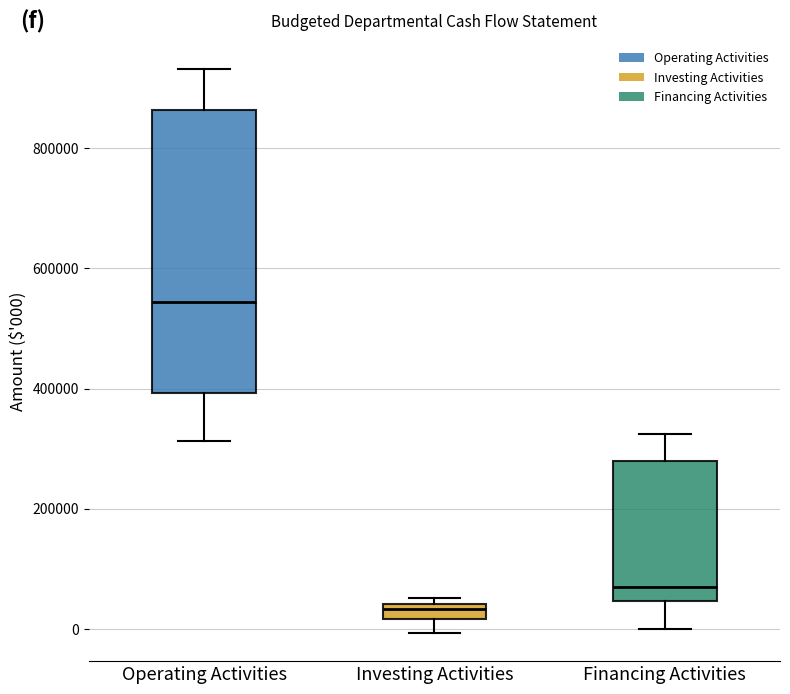

Where does the lower whisker of the box for Financing Activities end on the y-axis? The values are not printed on the chart, so give them approximately, as read against the axis.

0